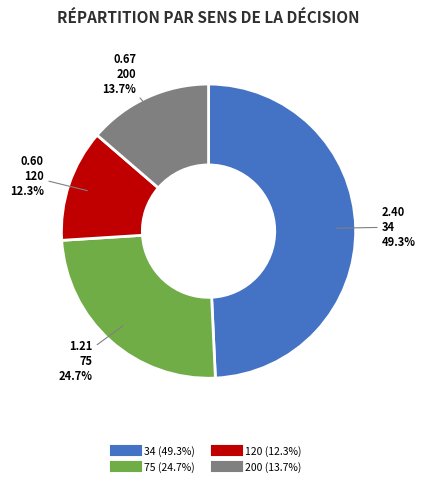

Combined, what portion of the pie is 34 and 120?

61.6%